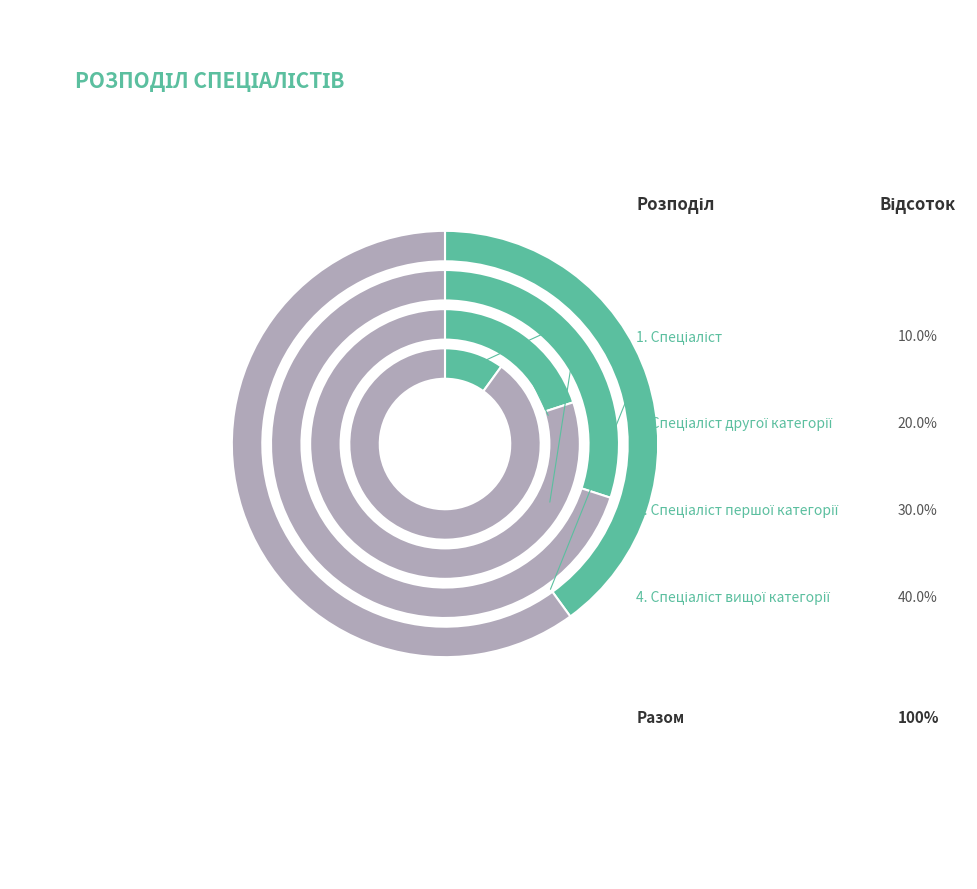

To the nearest percent, what portion does Спеціаліст represent?

10%